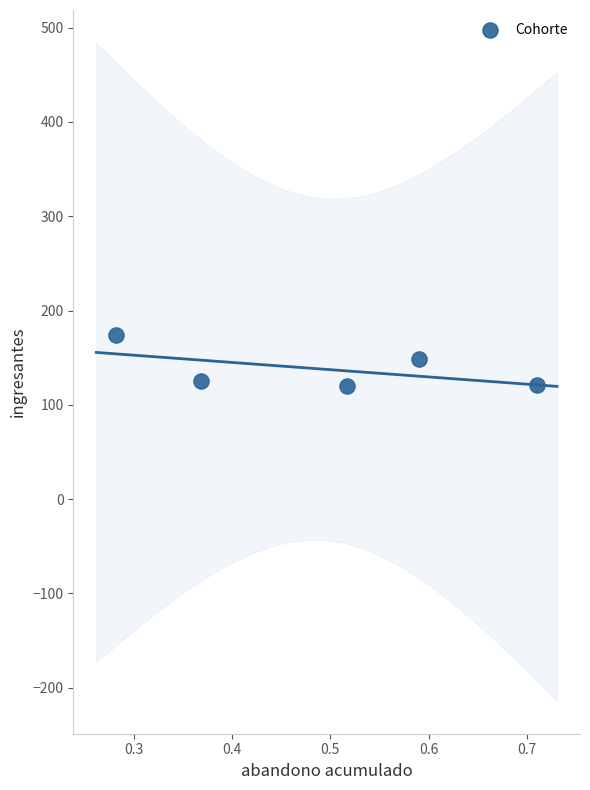

What is the average Y value?

138